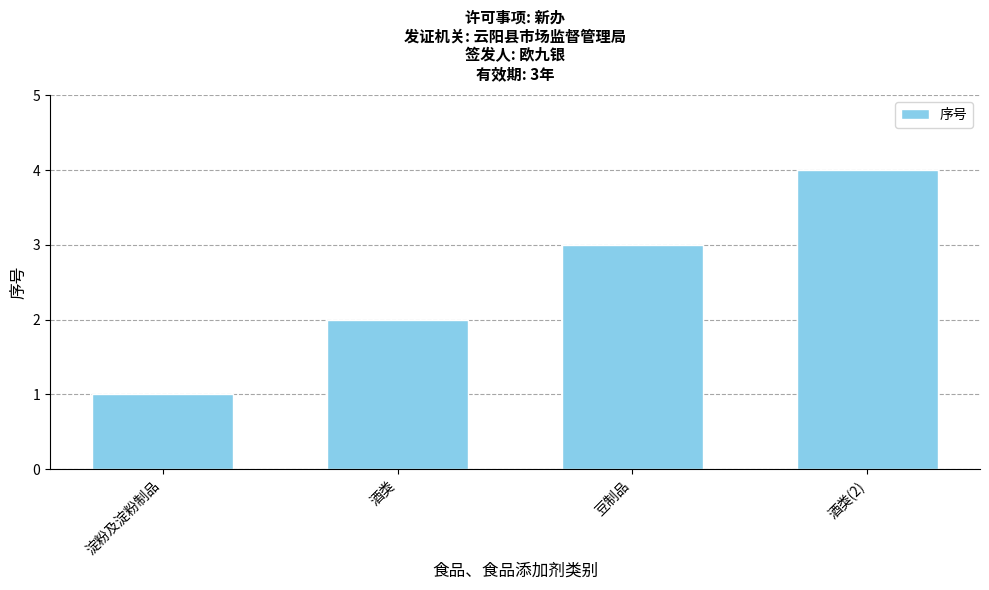

Are the bars grouped side by side (vs. stacked)?

No